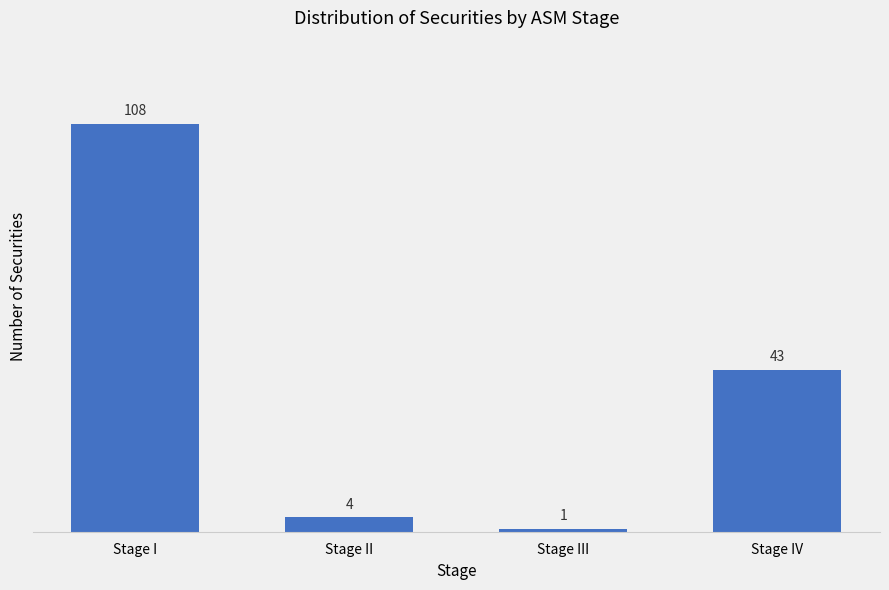

List the labels in order of value, smallest first.

Stage III, Stage II, Stage IV, Stage I